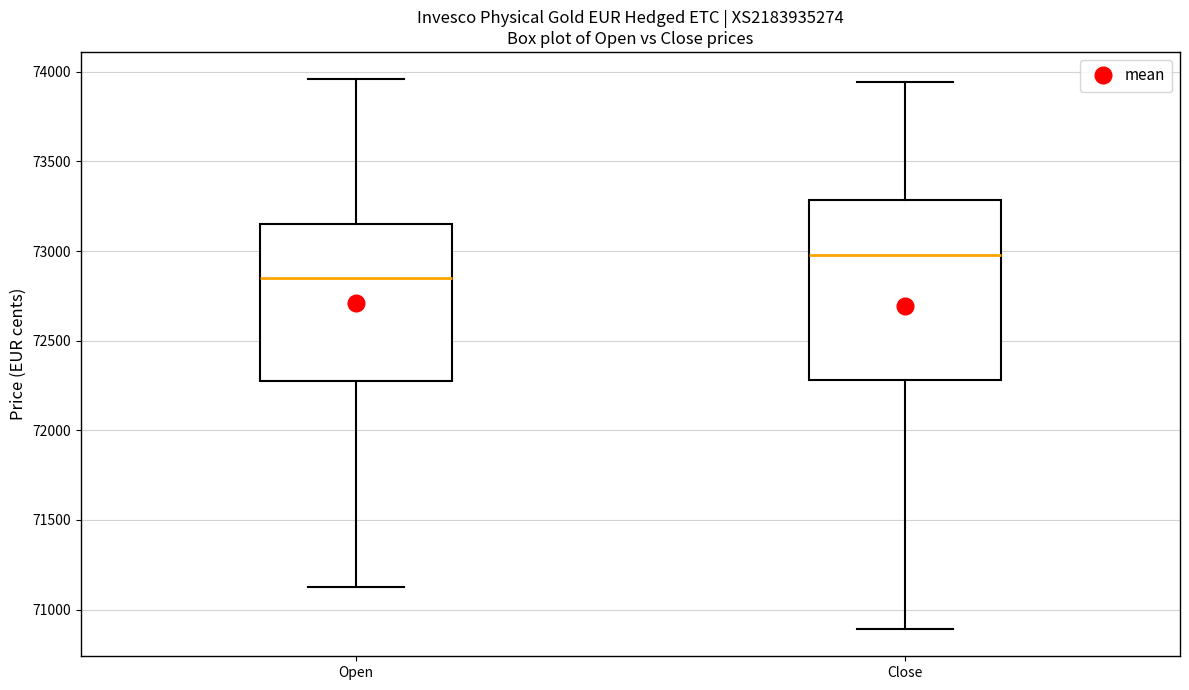

Comparing the boxes themselves (not the whiskers), which one is the tallest?

Close